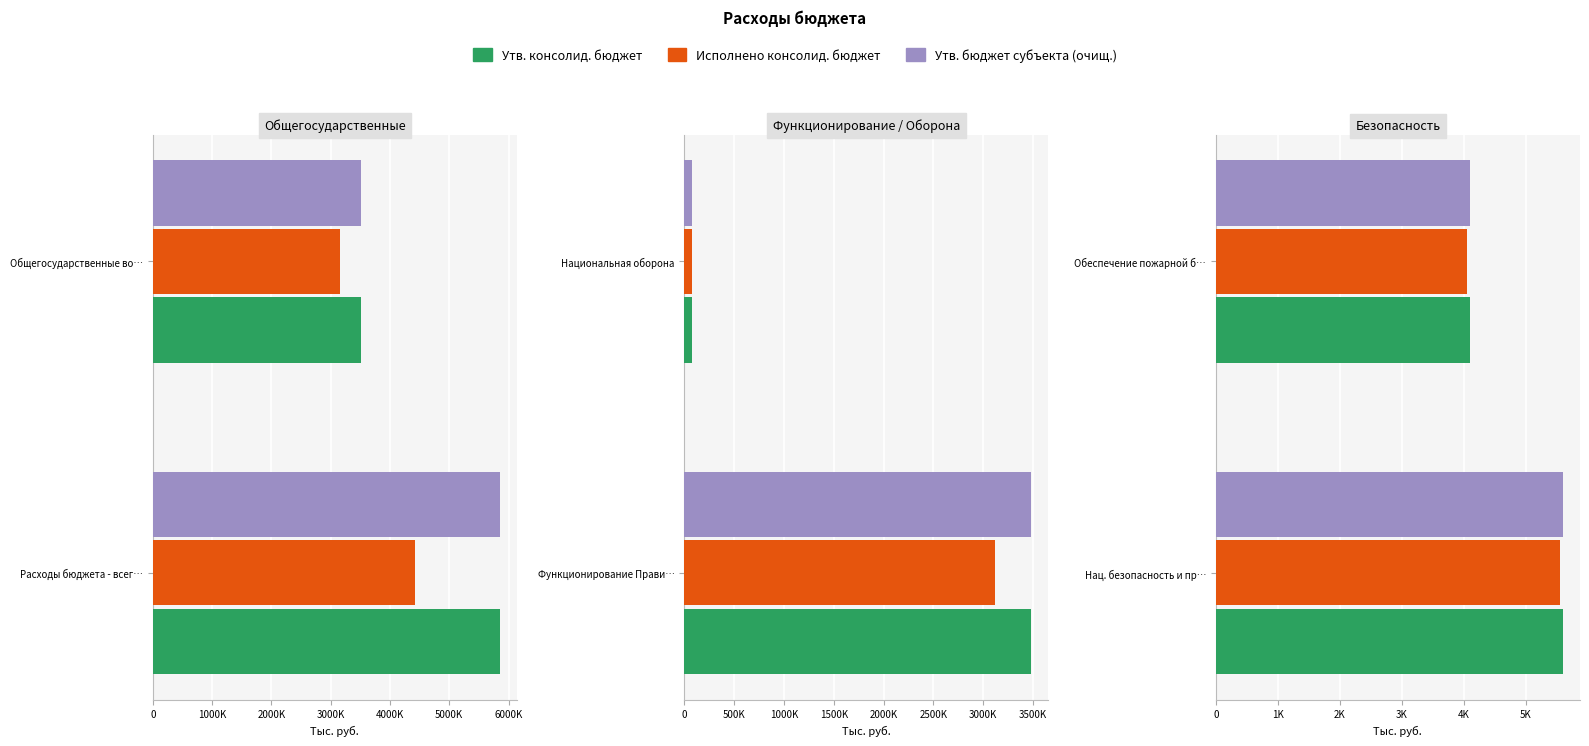

How many distinct data groups are displayed?

3